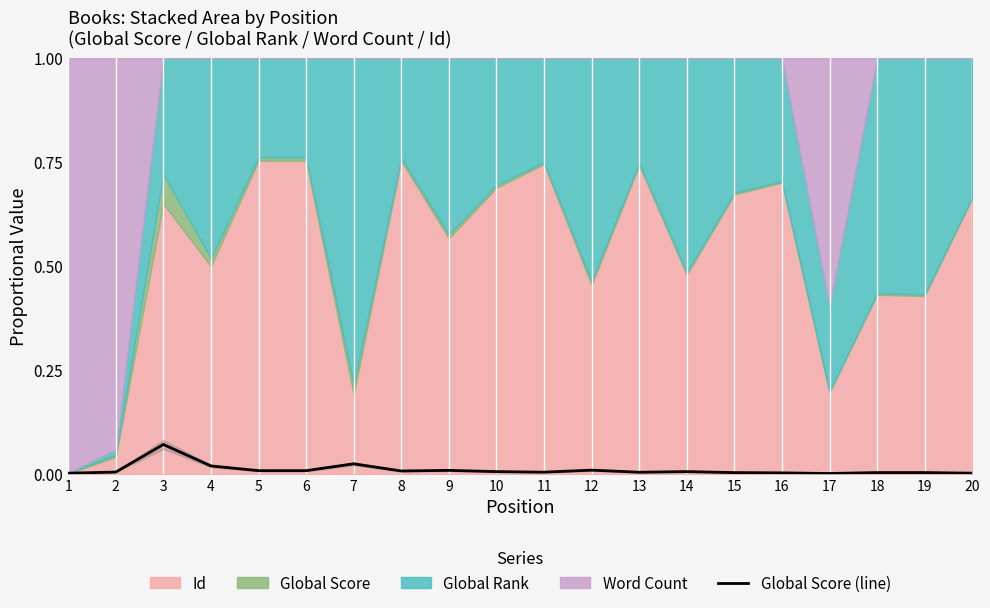

Reading left to right, list all the values displayed in this chart.

0.0	0.0	0.1	0.0	0.0	0.0	0.0	0.0	0.0	0.0	0.0	0.0	0.0	0.0	0.0	0.0	0.0	0.0	0.0	0.0